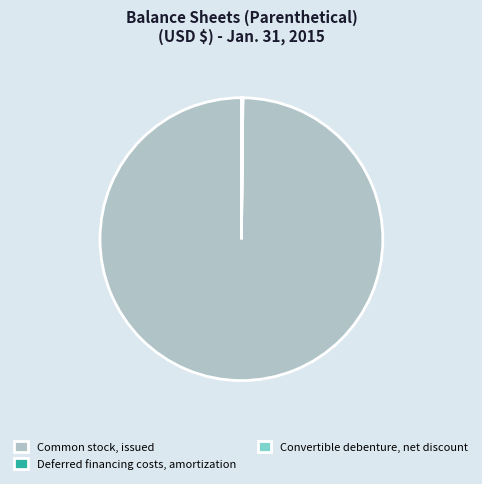

Which category has the biggest portion of the pie?

Common stock, issued